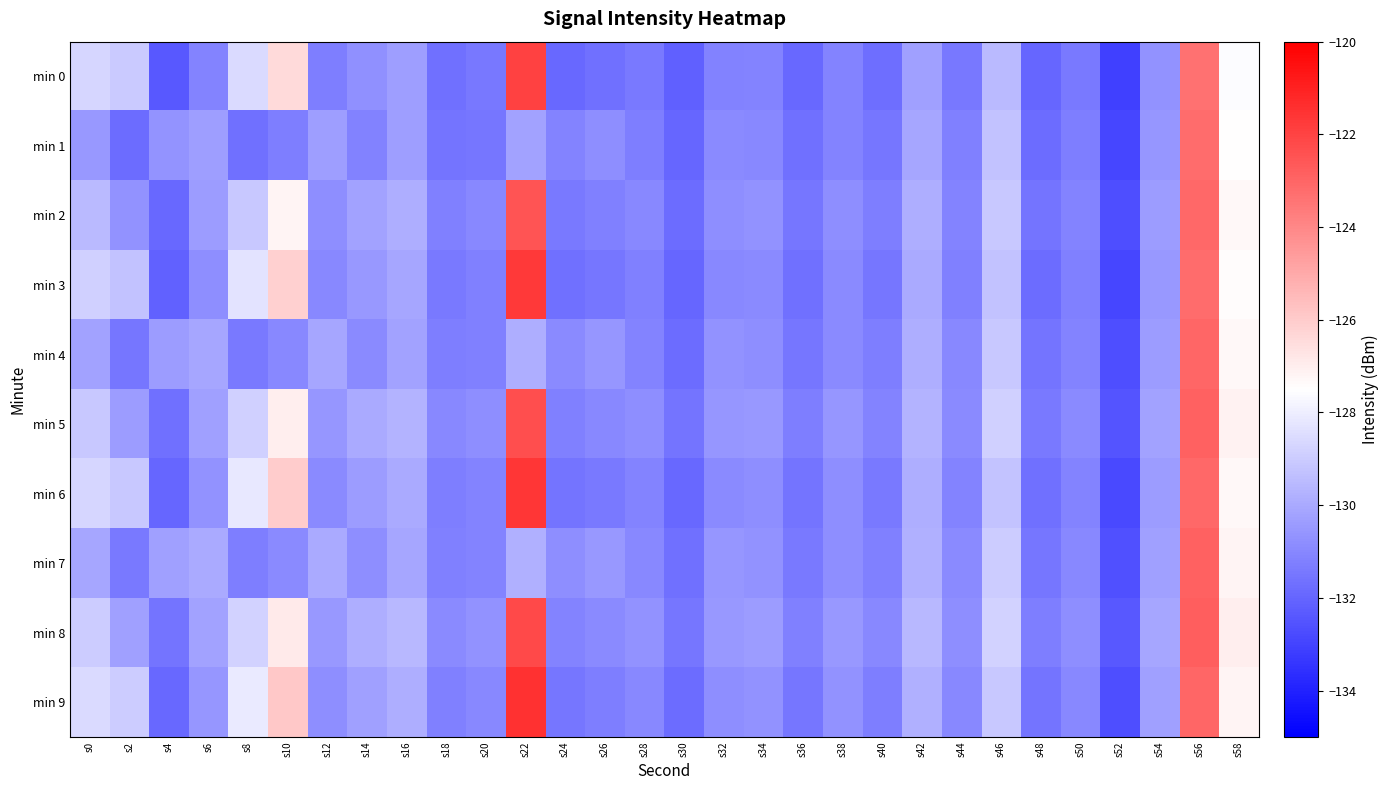

Reading left to right, what are all the values shown in this chart?

min 0: s0=-128.7	s2=-129.1	s4=-132.4	s6=-131.1	s8=-128.6	s10=-126.4	s12=-131.3	s14=-130.8	s16=-130.4	s18=-131.7	s20=-131.5	s22=-121.9	s24=-131.9	s26=-131.7	s28=-131.4	s30=-132.2	s32=-131.2	s34=-131.1	s36=-131.9	s38=-131.1	s40=-131.7	s42=-130.3	s44=-131.4	s46=-129.5	s48=-132.0	s50=-131.4	s52=-133.1	s54=-130.7	s56=-123.4	s58=-127.6
min 1: s0=-130.5	s2=-131.8	s4=-130.7	s6=-130.3	s8=-131.7	s10=-131.3	s12=-130.3	s14=-131.2	s16=-130.4	s18=-131.6	s20=-131.5	s22=-130.2	s24=-131.1	s26=-130.8	s28=-131.3	s30=-132.0	s32=-130.9	s34=-131.0	s36=-131.7	s38=-131.1	s40=-131.5	s42=-130.1	s44=-131.2	s46=-129.3	s48=-131.8	s50=-131.3	s52=-132.9	s54=-130.6	s56=-123.2	s58=-127.5
min 2: s0=-129.5	s2=-130.7	s4=-131.9	s6=-130.4	s8=-129.1	s10=-127.2	s12=-130.8	s14=-130.2	s16=-129.9	s18=-131.2	s20=-131.0	s22=-122.5	s24=-131.4	s26=-131.2	s28=-131.0	s30=-131.8	s32=-130.8	s34=-130.7	s36=-131.5	s38=-130.8	s40=-131.3	s42=-129.9	s44=-131.1	s46=-129.1	s48=-131.6	s50=-131.1	s52=-132.7	s54=-130.4	s56=-123.1	s58=-127.3
min 3: s0=-128.9	s2=-129.3	s4=-132.1	s6=-130.8	s8=-128.3	s10=-126.1	s12=-131.0	s14=-130.5	s16=-130.1	s18=-131.4	s20=-131.2	s22=-121.7	s24=-131.7	s26=-131.5	s28=-131.2	s30=-132.0	s32=-131.0	s34=-130.9	s36=-131.7	s38=-130.9	s40=-131.5	s42=-130.0	s44=-131.2	s46=-129.3	s48=-131.8	s50=-131.2	s52=-132.9	s54=-130.5	s56=-123.2	s58=-127.4
min 4: s0=-130.2	s2=-131.5	s4=-130.4	s6=-130.1	s8=-131.4	s10=-131.0	s12=-130.1	s14=-130.9	s16=-130.2	s18=-131.3	s20=-131.2	s22=-129.9	s24=-130.9	s26=-130.6	s28=-131.1	s30=-131.8	s32=-130.7	s34=-130.8	s36=-131.5	s38=-130.9	s40=-131.3	s42=-129.9	s44=-131.0	s46=-129.1	s48=-131.6	s50=-131.1	s52=-132.7	s54=-130.4	s56=-123.0	s58=-127.3
min 5: s0=-129.1	s2=-130.4	s4=-131.7	s6=-130.3	s8=-128.9	s10=-127.0	s12=-130.6	s14=-130.0	s16=-129.7	s18=-131.0	s20=-130.8	s22=-122.3	s24=-131.2	s26=-131.0	s28=-130.8	s30=-131.6	s32=-130.6	s34=-130.5	s36=-131.3	s38=-130.6	s40=-131.1	s42=-129.7	s44=-130.9	s46=-128.9	s48=-131.4	s50=-130.9	s52=-132.5	s54=-130.2	s56=-122.9	s58=-127.1
min 6: s0=-128.7	s2=-129.1	s4=-132.0	s6=-130.7	s8=-128.2	s10=-126.0	s12=-130.9	s14=-130.4	s16=-130.0	s18=-131.3	s20=-131.1	s22=-121.6	s24=-131.6	s26=-131.4	s28=-131.1	s30=-131.9	s32=-130.9	s34=-130.8	s36=-131.6	s38=-130.8	s40=-131.4	s42=-129.9	s44=-131.1	s46=-129.2	s48=-131.7	s50=-131.1	s52=-132.8	s54=-130.4	s56=-123.1	s58=-127.3
min 7: s0=-130.1	s2=-131.4	s4=-130.3	s6=-130.0	s8=-131.3	s10=-130.9	s12=-130.0	s14=-130.8	s16=-130.1	s18=-131.2	s20=-131.1	s22=-129.8	s24=-130.8	s26=-130.5	s28=-131.0	s30=-131.7	s32=-130.6	s34=-130.7	s36=-131.4	s38=-130.8	s40=-131.2	s42=-129.8	s44=-130.9	s46=-129.0	s48=-131.5	s50=-131.0	s52=-132.6	s54=-130.3	s56=-122.9	s58=-127.2
min 8: s0=-129.0	s2=-130.3	s4=-131.6	s6=-130.2	s8=-128.8	s10=-126.9	s12=-130.5	s14=-129.9	s16=-129.6	s18=-130.9	s20=-130.7	s22=-122.2	s24=-131.1	s26=-130.9	s28=-130.7	s30=-131.5	s32=-130.5	s34=-130.4	s36=-131.2	s38=-130.5	s40=-131.0	s42=-129.6	s44=-130.8	s46=-128.8	s48=-131.3	s50=-130.8	s52=-132.4	s54=-130.1	s56=-122.8	s58=-127.0
min 9: s0=-128.6	s2=-129.0	s4=-131.9	s6=-130.6	s8=-128.1	s10=-125.9	s12=-130.8	s14=-130.3	s16=-129.9	s18=-131.2	s20=-131.0	s22=-121.5	s24=-131.5	s26=-131.3	s28=-131.0	s30=-131.8	s32=-130.8	s34=-130.7	s36=-131.5	s38=-130.7	s40=-131.3	s42=-129.8	s44=-131.0	s46=-129.1	s48=-131.6	s50=-131.0	s52=-132.7	s54=-130.3	s56=-123.0	s58=-127.2